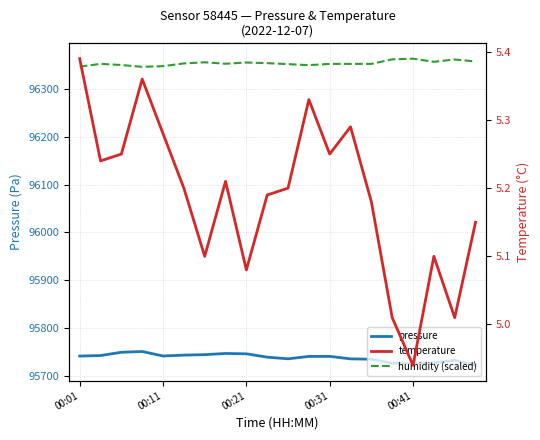

How many data points in humidity (scaled) are less than 96353?

10